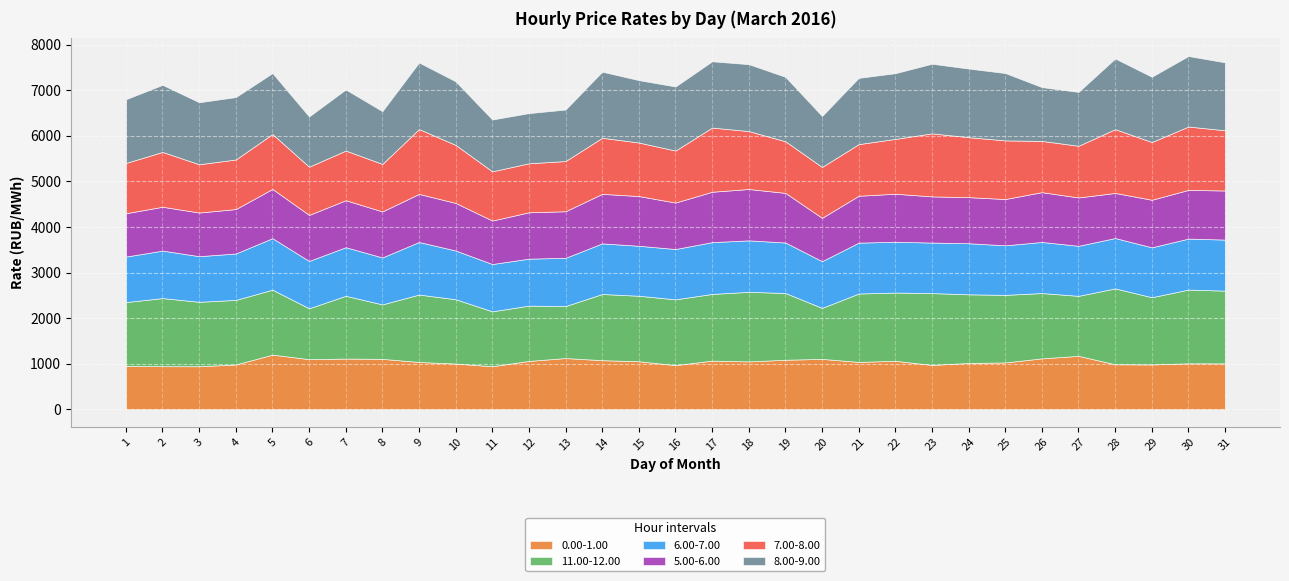

What is the spread (max minus min) of values at 31?

588.7